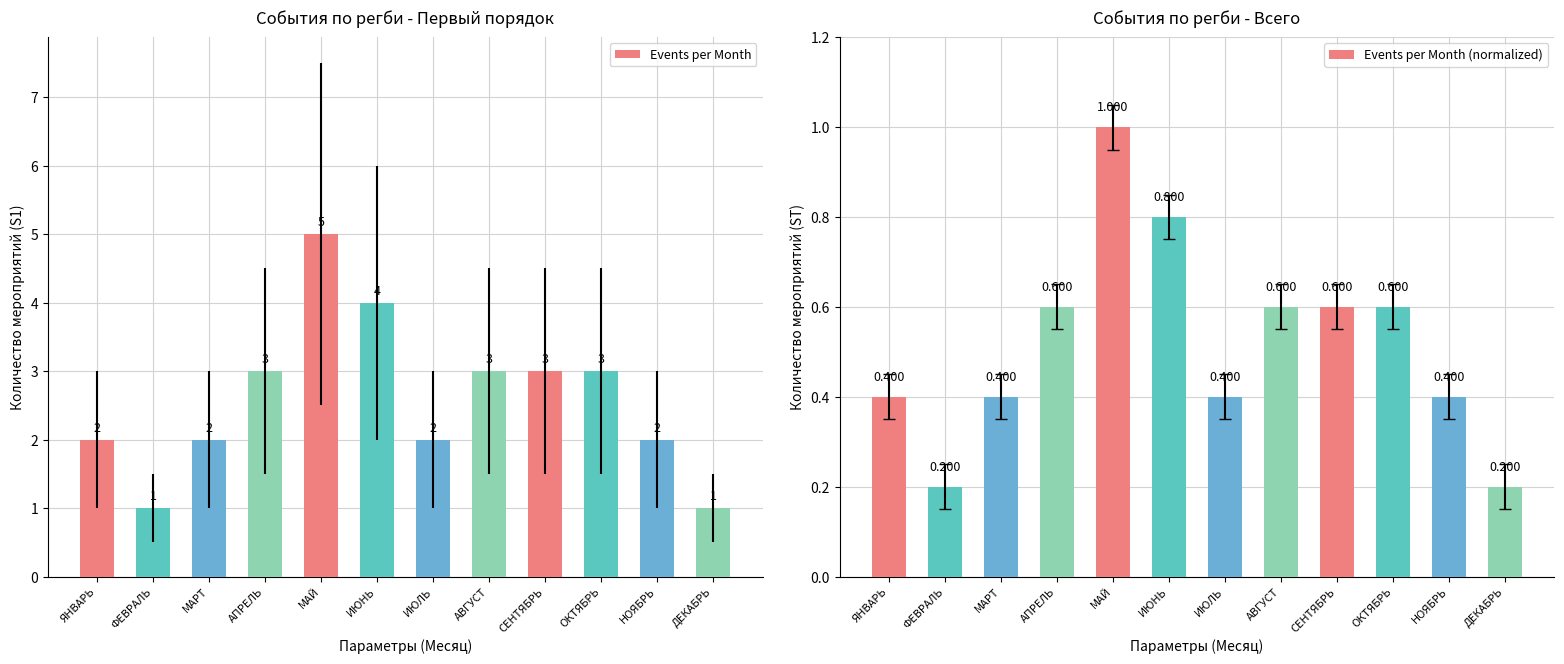

How many bars are there in total?

24